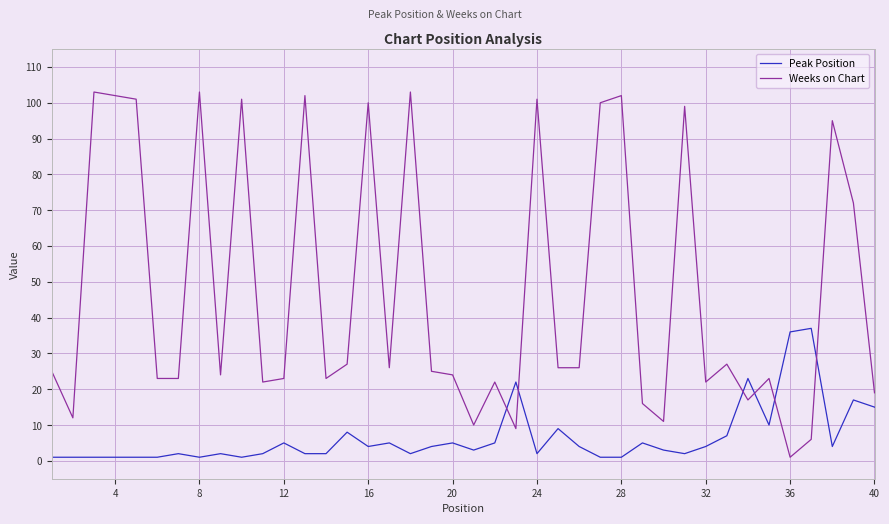

True or false: Peak Position has more than 1 points higher than both neighbors.

True